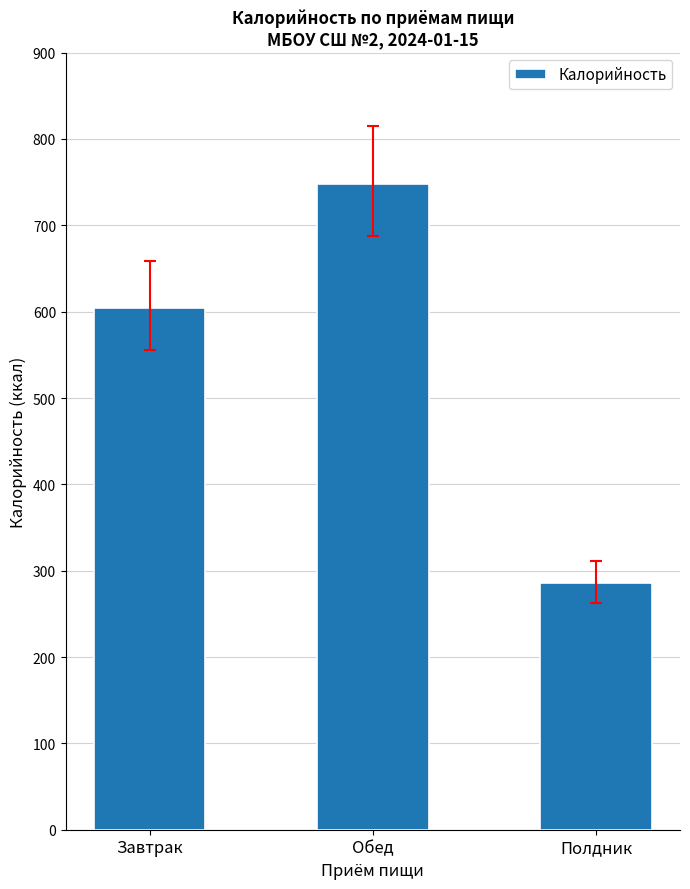

Does the chart contain stacked bars?

No